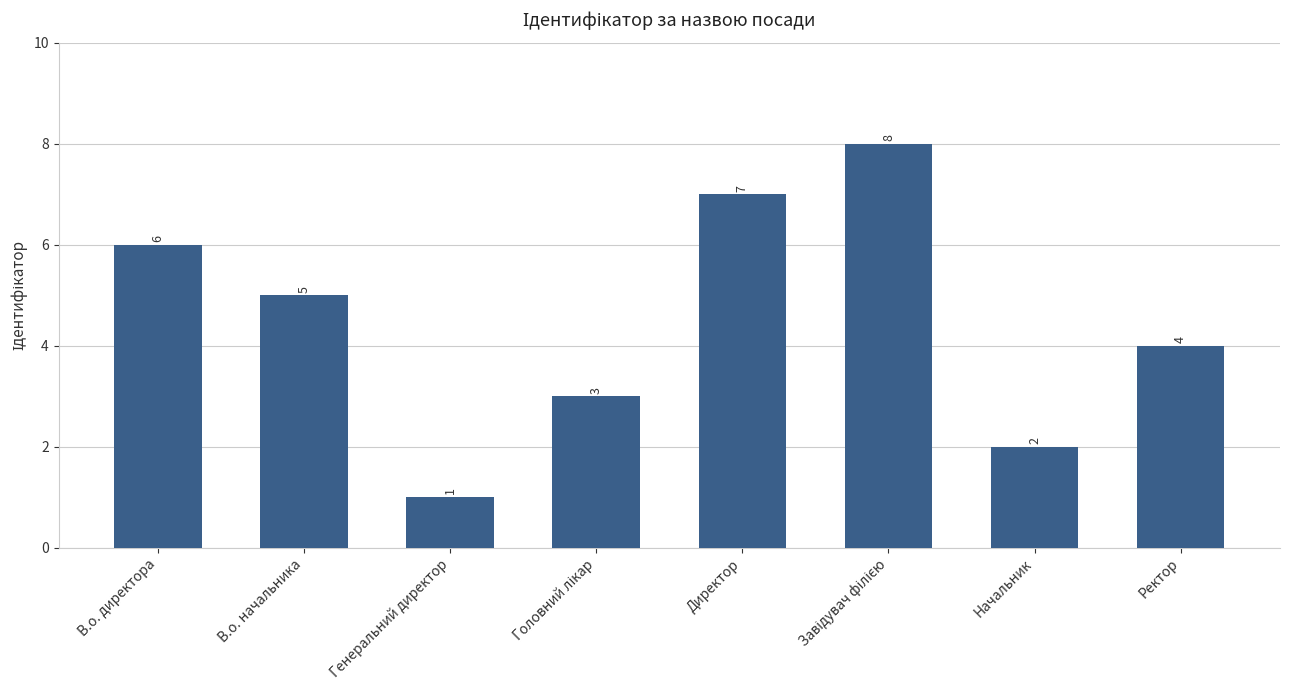

What is the label of the 2nd bar from the right?

Начальник